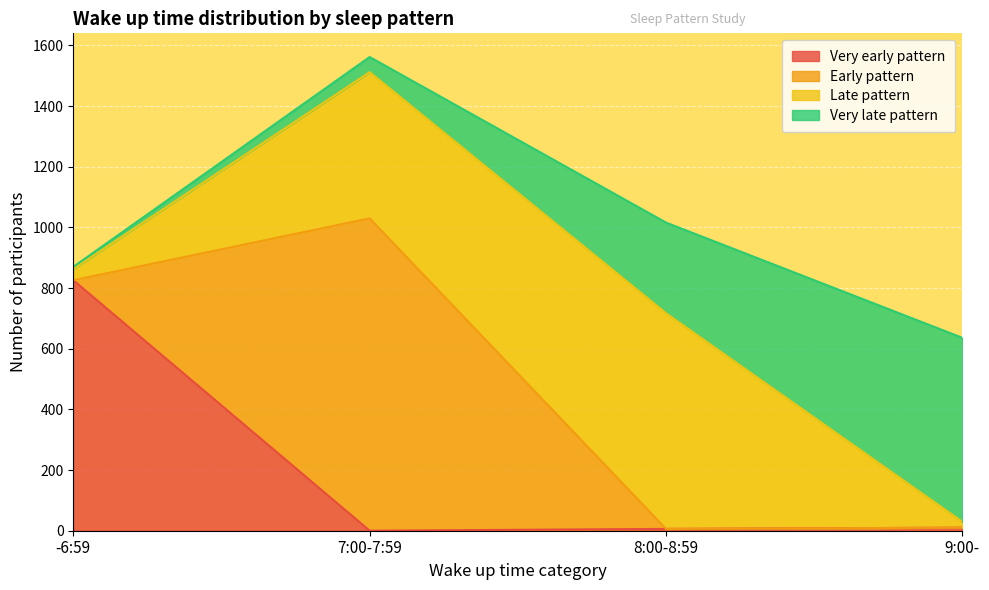

Between which two adjacent categories do Very late pattern and Early pattern first intersect?

-6:59 and 7:00-7:59